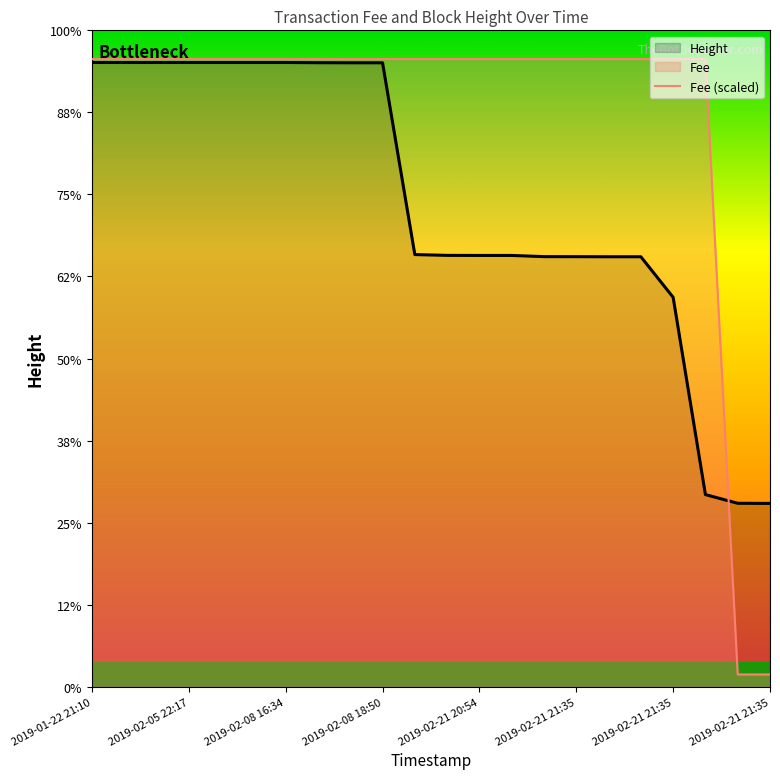

True or false: Height and Fee (scaled) intersect in this chart.

True